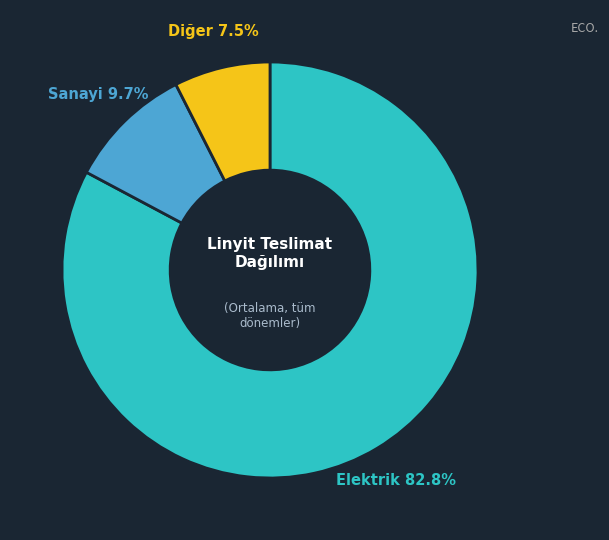

Does Diğer represent more than half of the total?

No